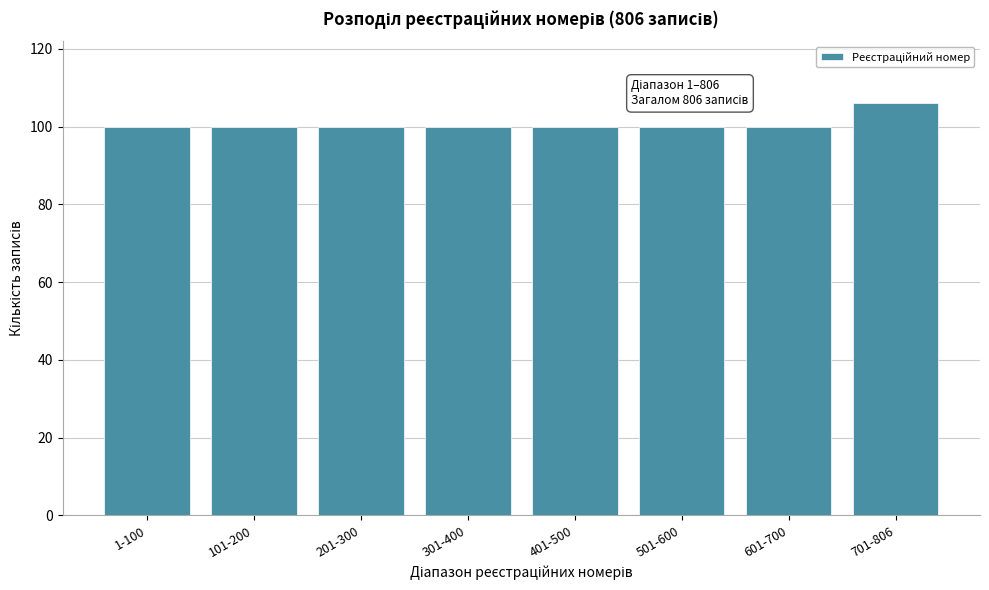

Reading left to right, list all the values displayed in this chart.

100	100	100	100	100	100	100	106